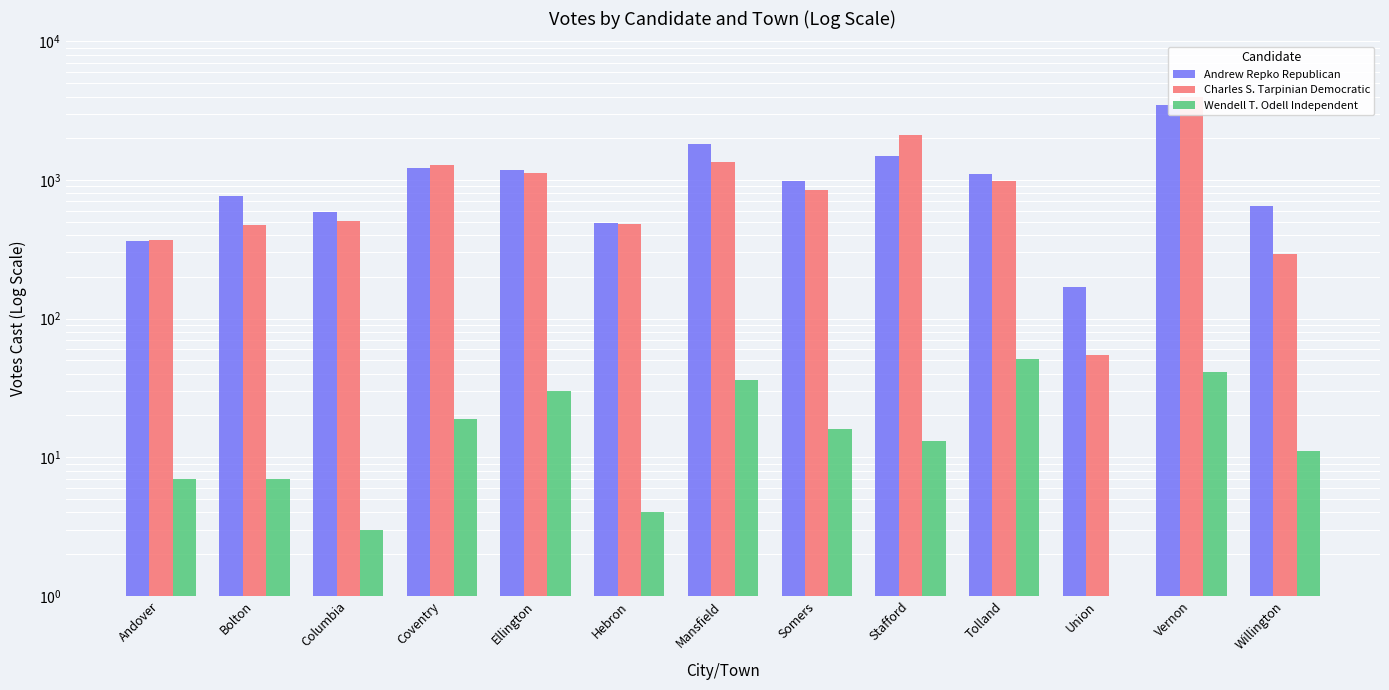

What is the average value of the Wendell T. Odell Independent series?

18.3